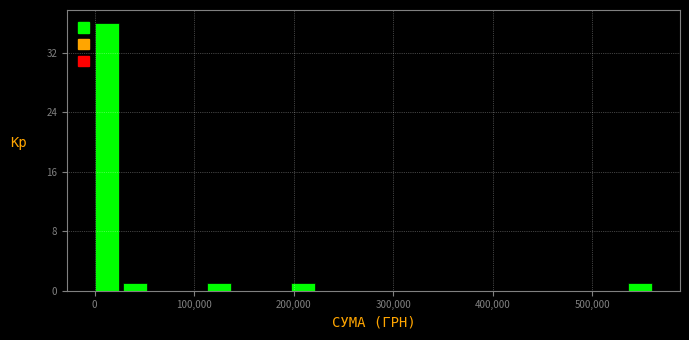

Around what value on the x-axis is the tallest bar? Give the approximate position of its centre, as read against the axis.

10000